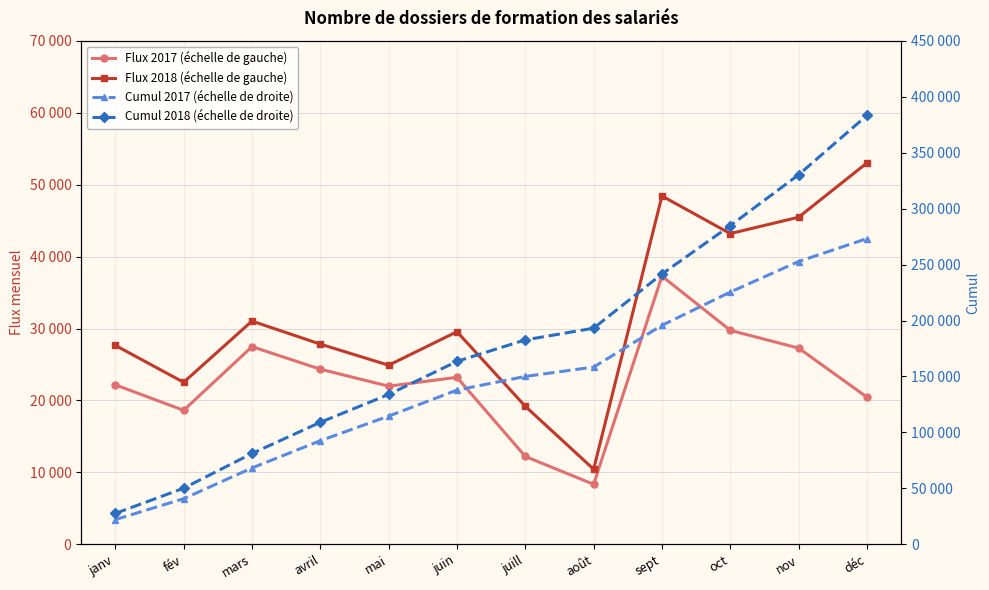

At which label does Cumul 2018 (échelle de droite) reach its peak?

déc